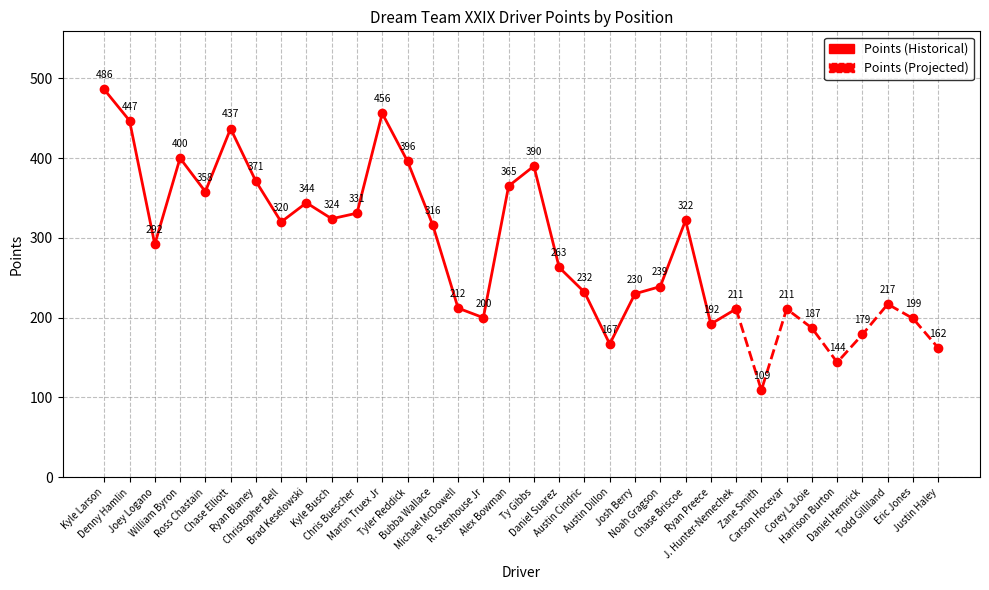

At which category does the data reach its first local valley?

Joey Logano